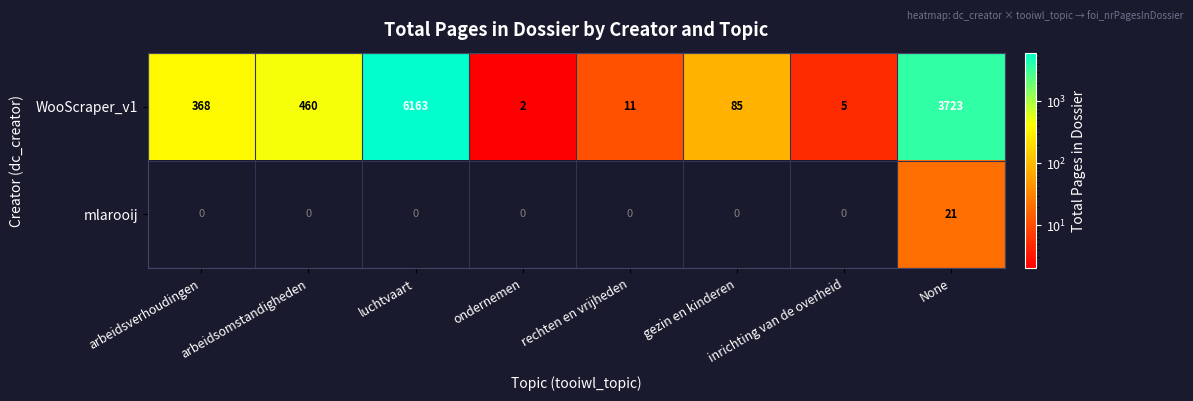

At rechten en vrijheden, list the series in order from smallest to largest.

mlarooij, WooScraper_v1